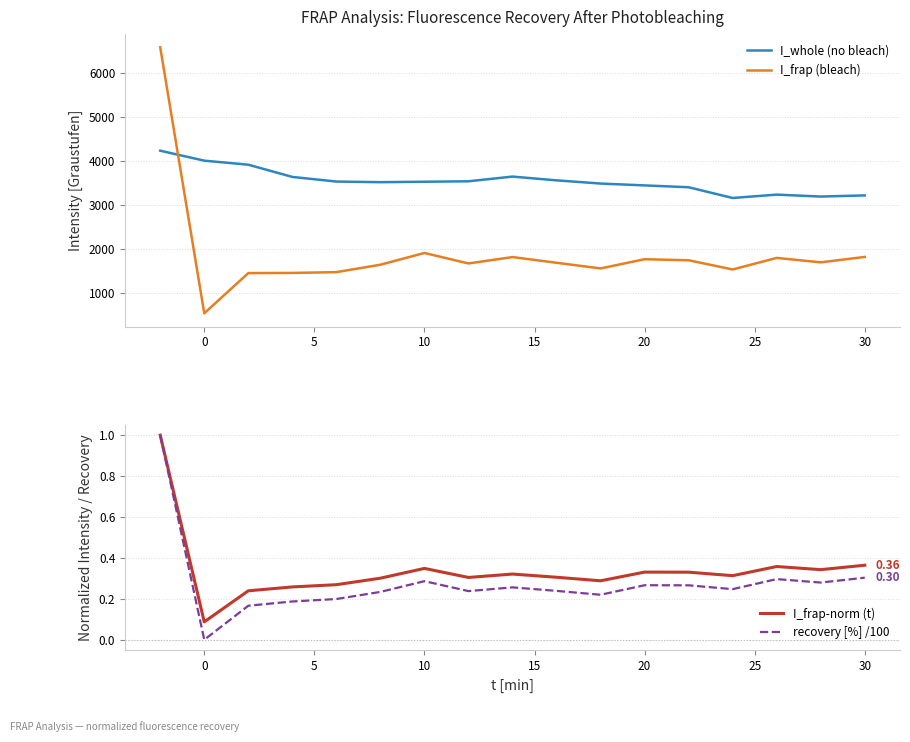

What is the lowest value of the I_whole (no bleach) series?

3162.9